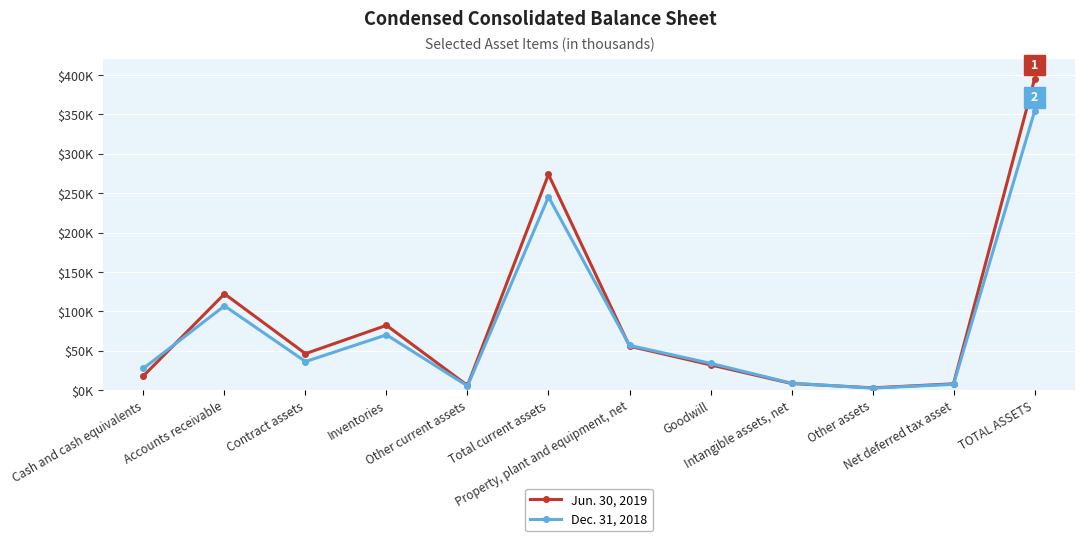

Rank the categories by Dec. 31, 2018 value from lowest to highest.

Other assets, Other current assets, Net deferred tax asset, Intangible assets, net, Cash and cash equivalents, Goodwill, Contract assets, Property, plant and equipment, net, Inventories, Accounts receivable, Total current assets, TOTAL ASSETS